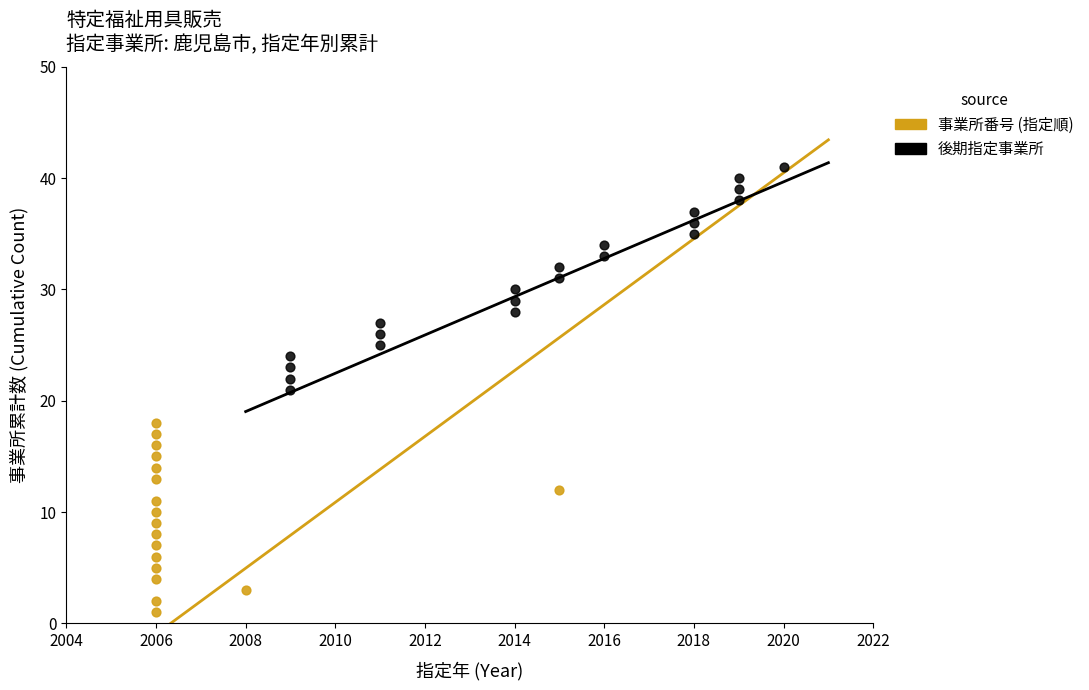

Which series contains the lowest Y value?

事業所番号 (指定順)